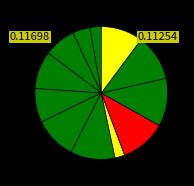

Rank the categories by value from lowest to highest.

AGO 1975, ENE 1975, FEB 1975, MAR 1975, MAY 1975, ABR 1975, DIC 1975, JUN 1975, JUL 1975, SEP 1975, NOV 1975, OCT 1975